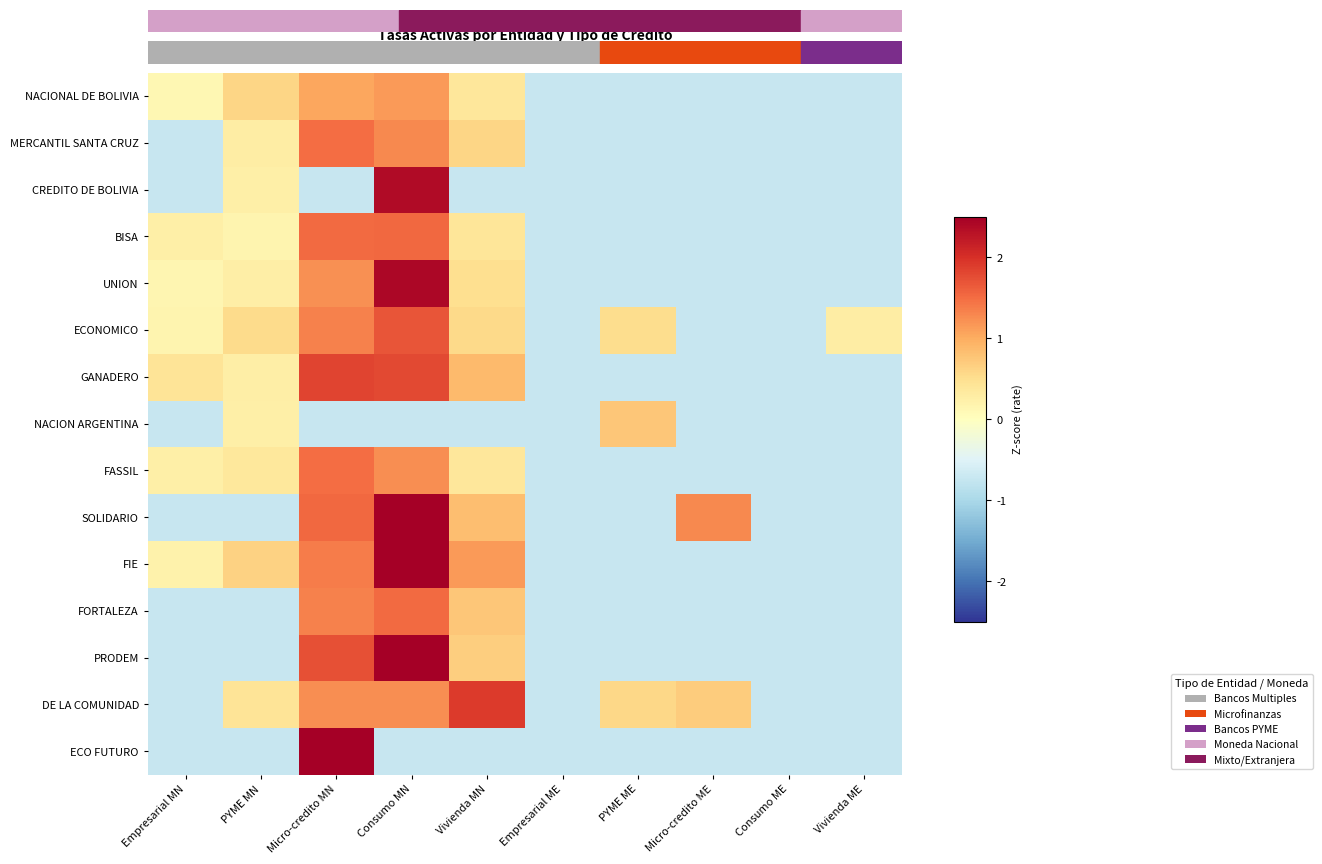

At which category is the sum across all series the highest?

Consumo MN